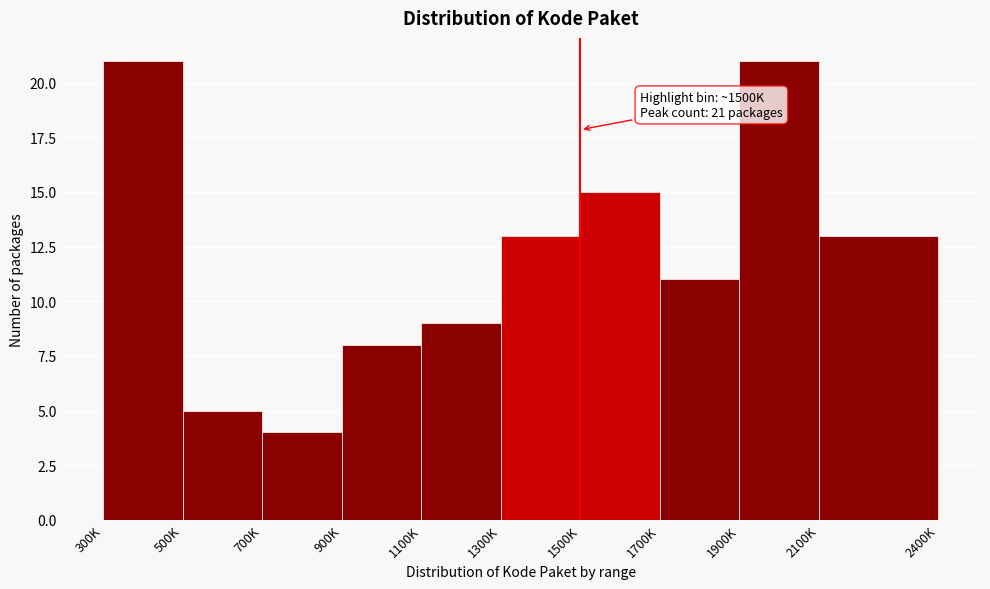

Reading right to left, transcribe all the data shown in this chart.

13	21	11	15	13	9	8	4	5	21